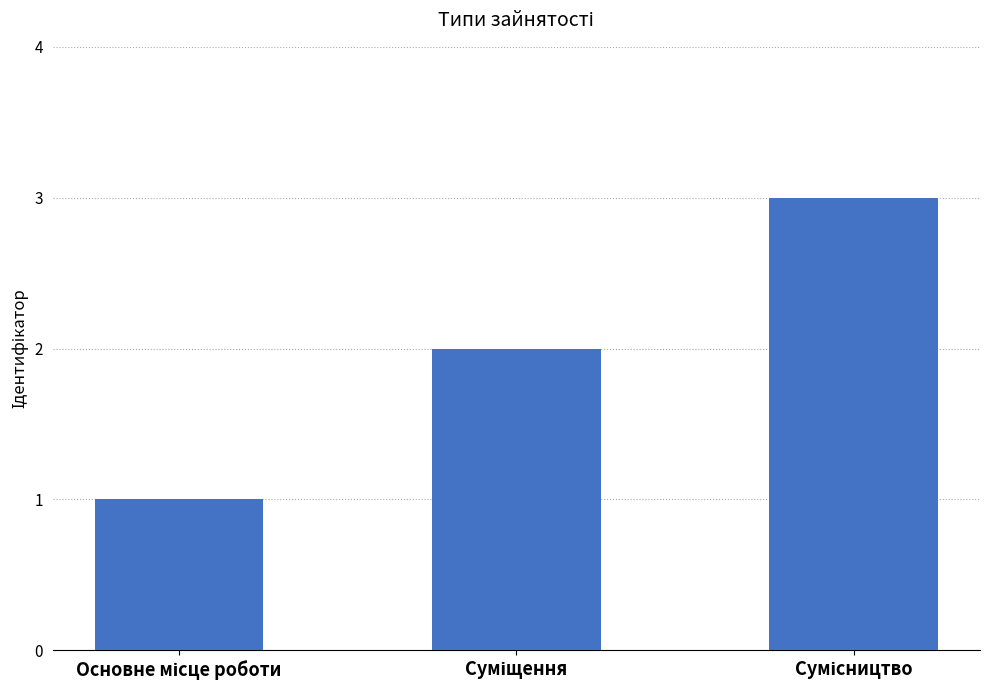

How many bars are there in total?

3